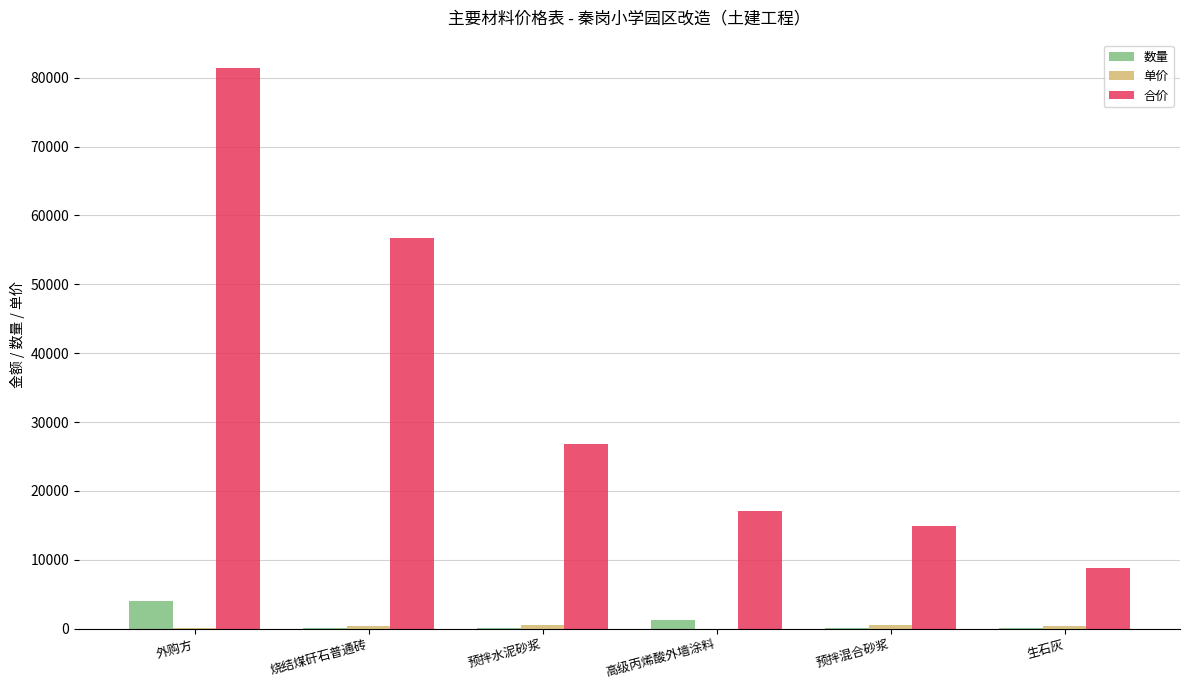

Between 外购方 and 预拌混合砂浆, which series saw the biggest shift?

合价